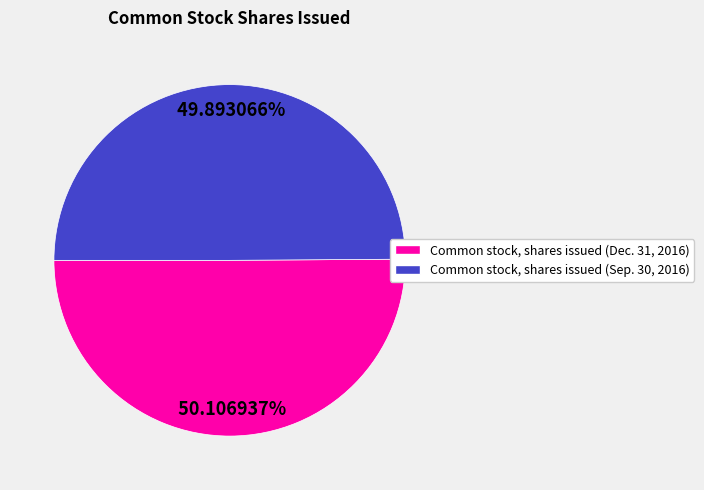

True or false: Common stock, shares issued (Dec. 31, 2016) accounts for 36% of the total.

False